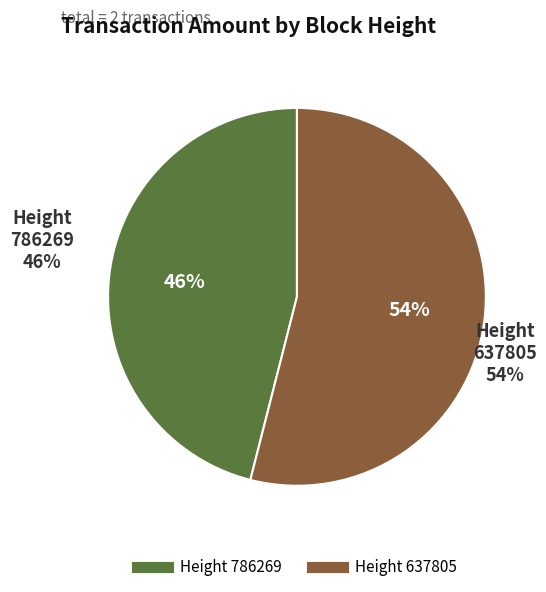

What is the largest slice in the pie chart?

637805